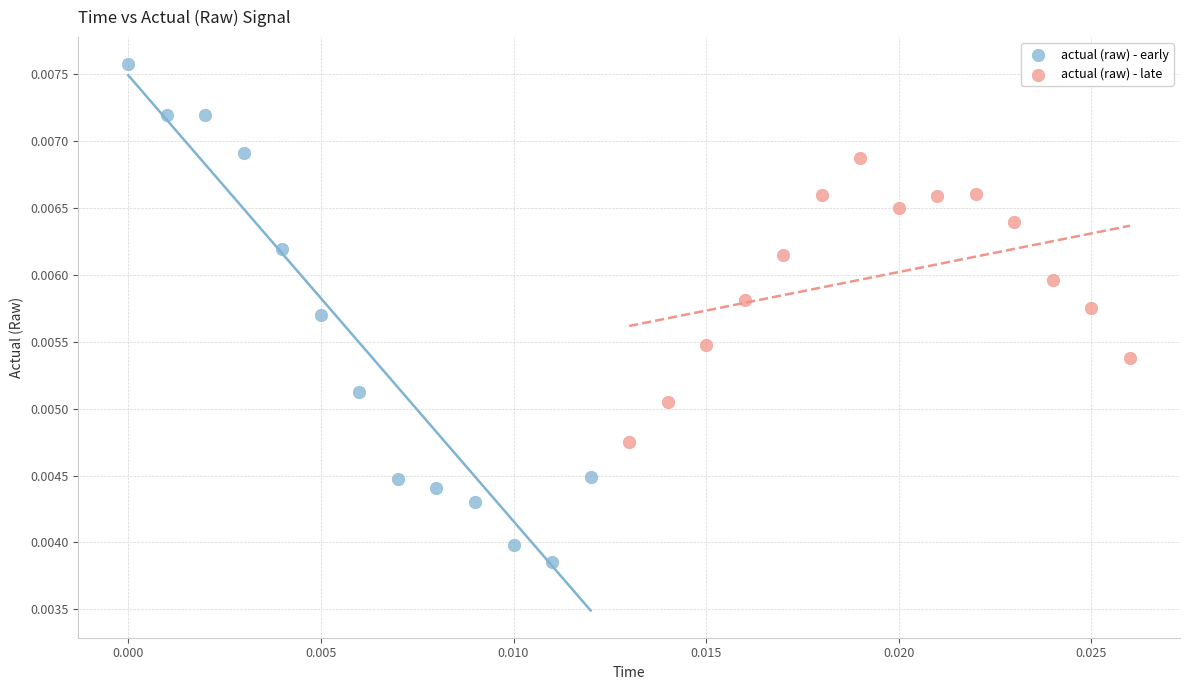

Which series contains the highest Y value?

actual (raw) - early